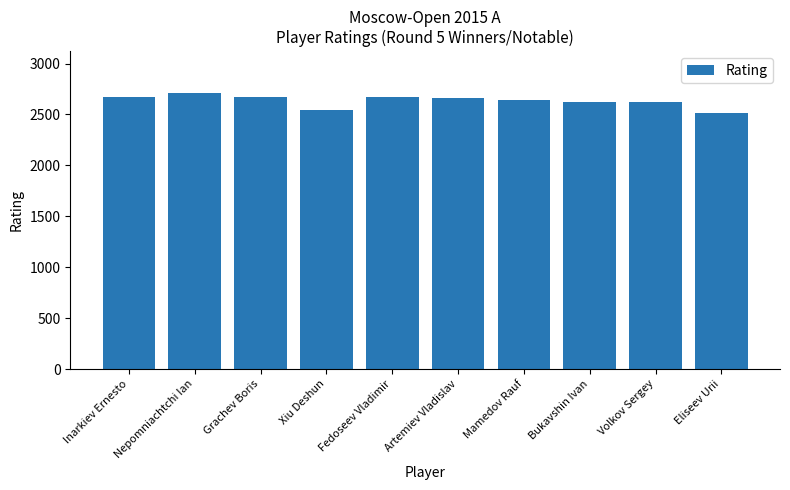

The chart shows a value of 1599 at Bukavshin Ivan. True or false?

False